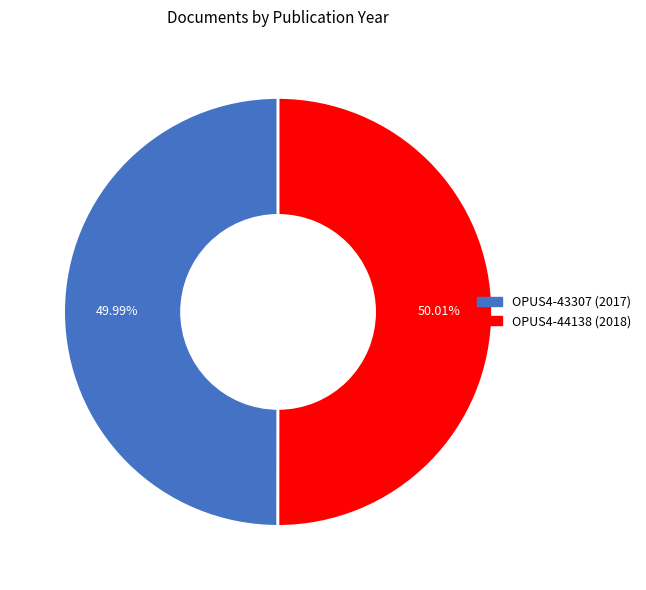

What is the ratio of the value at OPUS4-44138 to the value at OPUS4-43307?

1.0